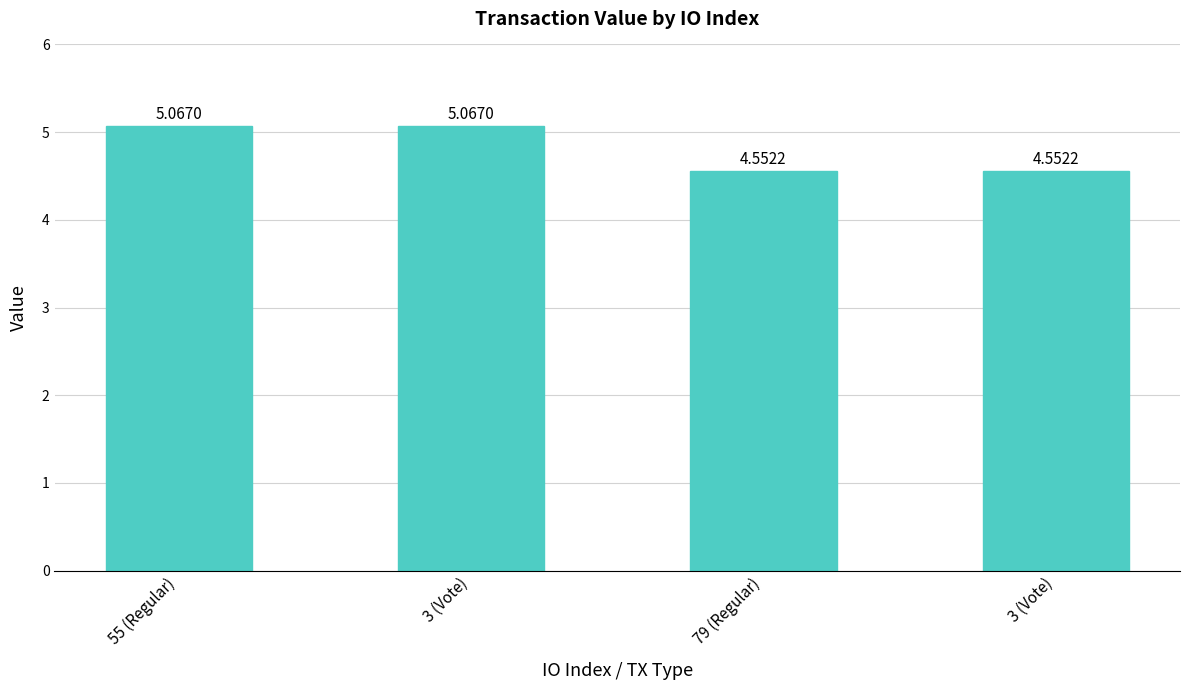

Reading right to left, list all the values displayed in this chart.

4.6	4.6	5.1	5.1